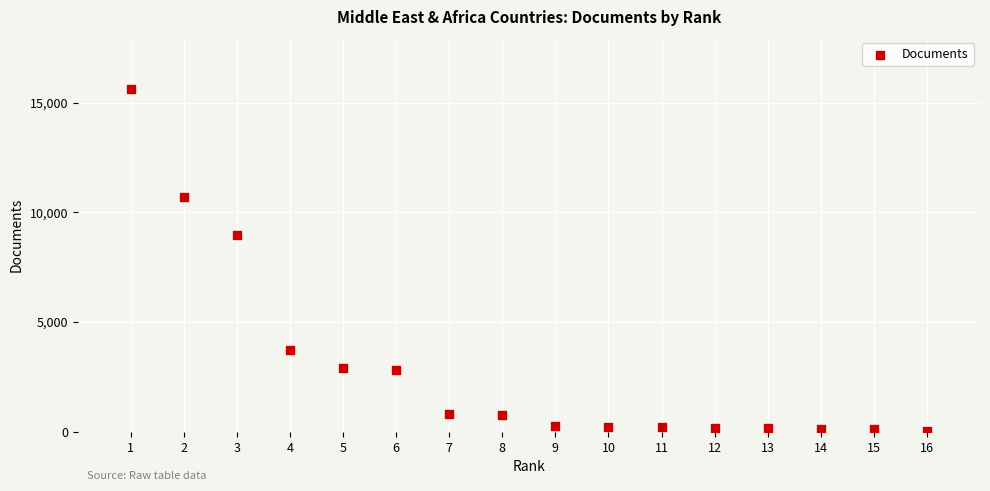

What is the range of X values (max minus min)?

15